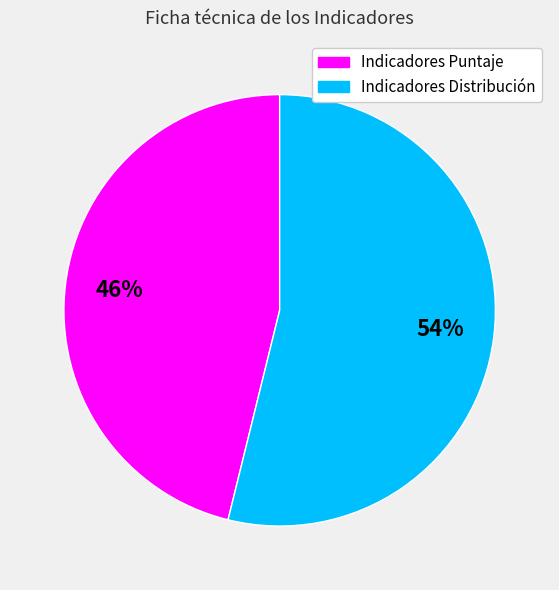

Is there any slice that represents more than half of the pie?

Yes